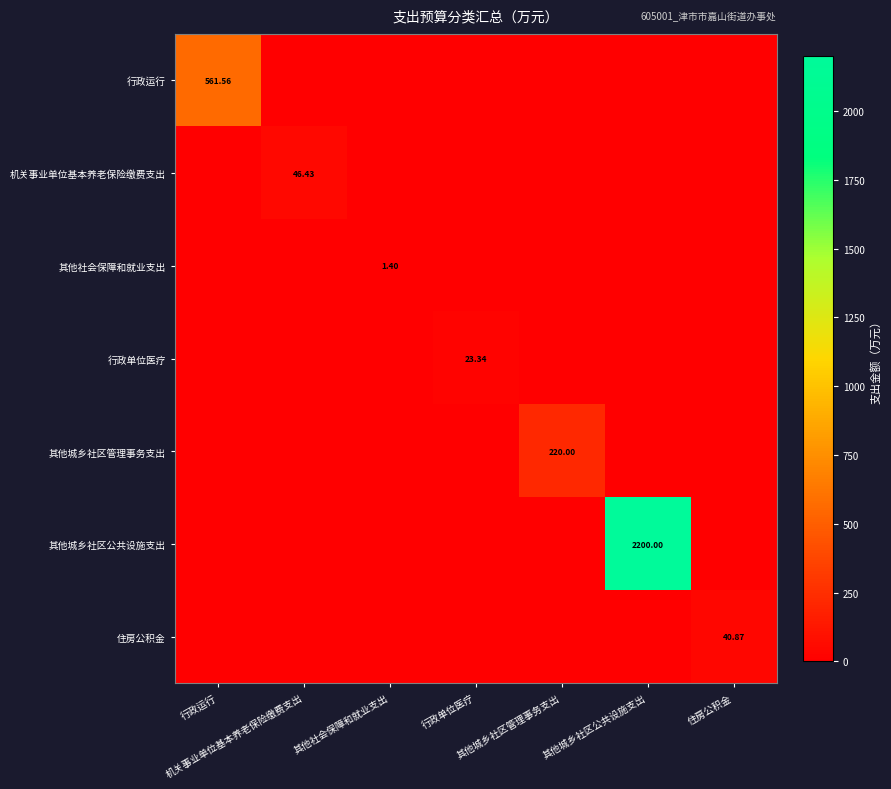

Count the 其他社会保障和就业支出 values in the range 0 to 1.

6